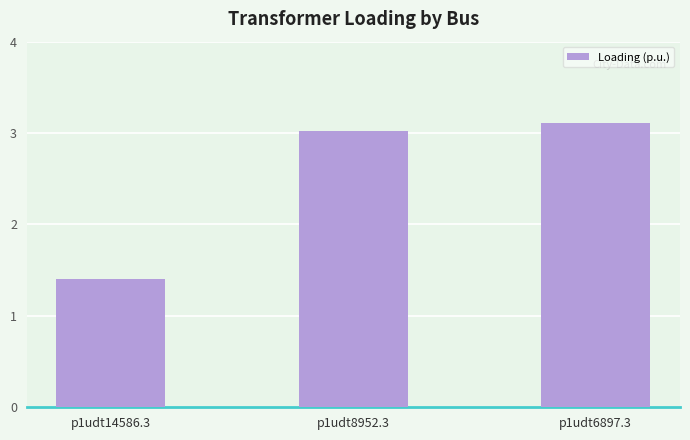

Which label corresponds to the smallest value in the chart?

p1udt14586.3